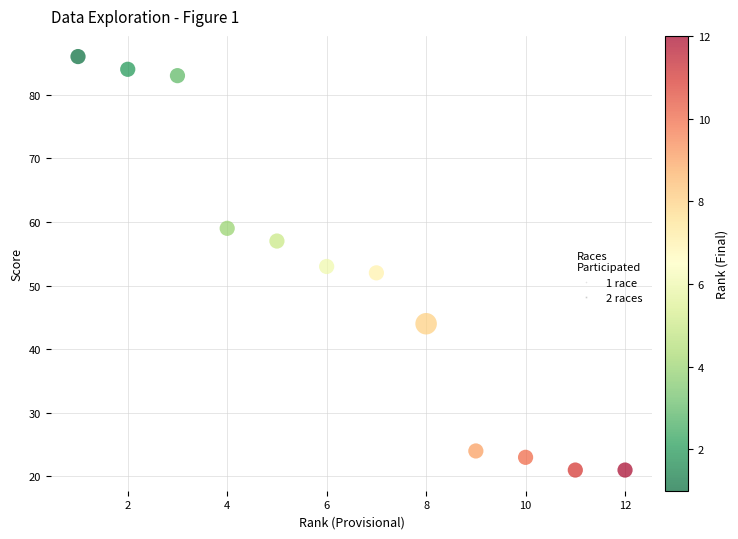

What is the range of X values (max minus min)?

11